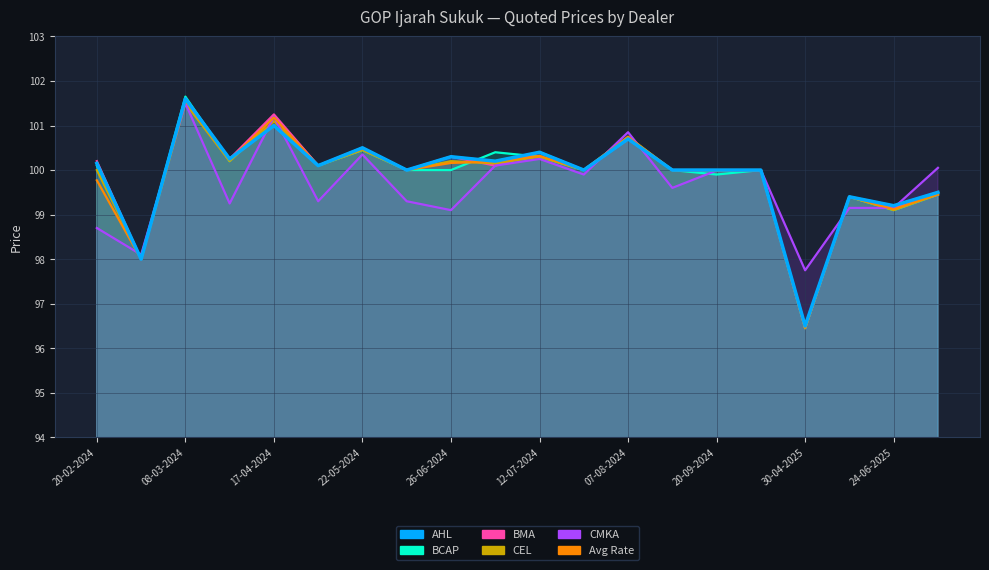

In Avg Rate, how many points are lower than both neighbors (excluding endpoints)?

8